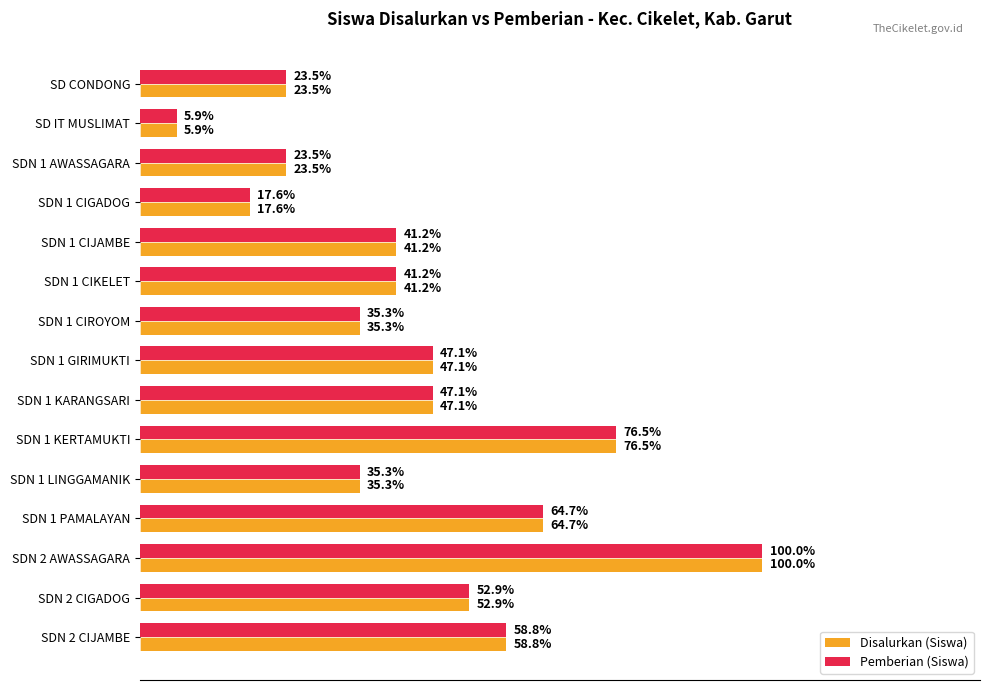

What are all the series names shown in the legend?

Disalurkan (Siswa), Pemberian (Siswa)